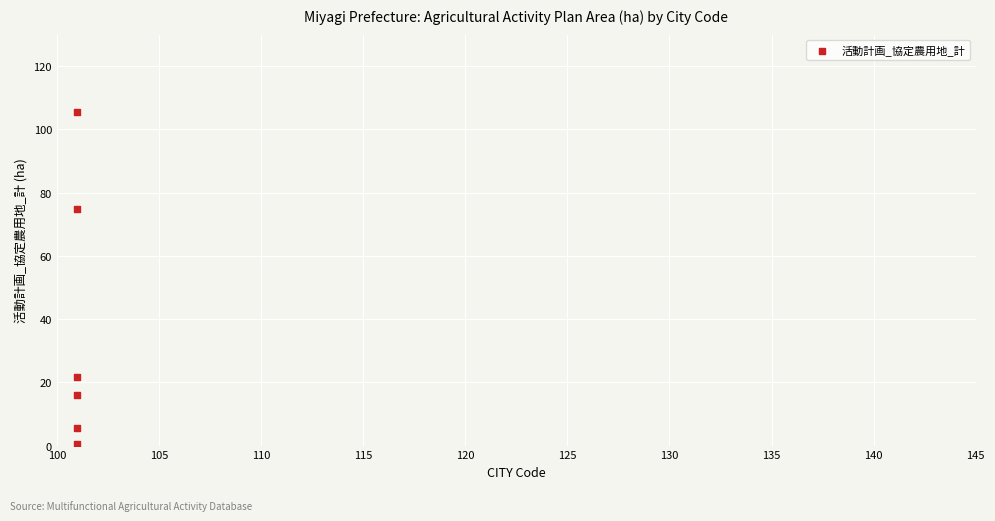

What Y value in the scatter plot is closest to 53?

74.9